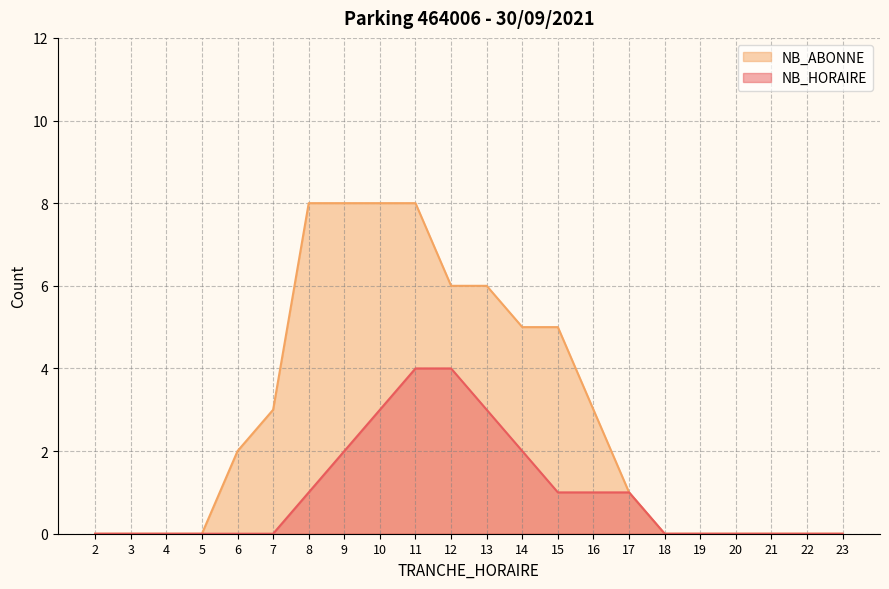

Rank the series at 19 from lowest to highest value.

NB_HORAIRE, NB_ABONNE